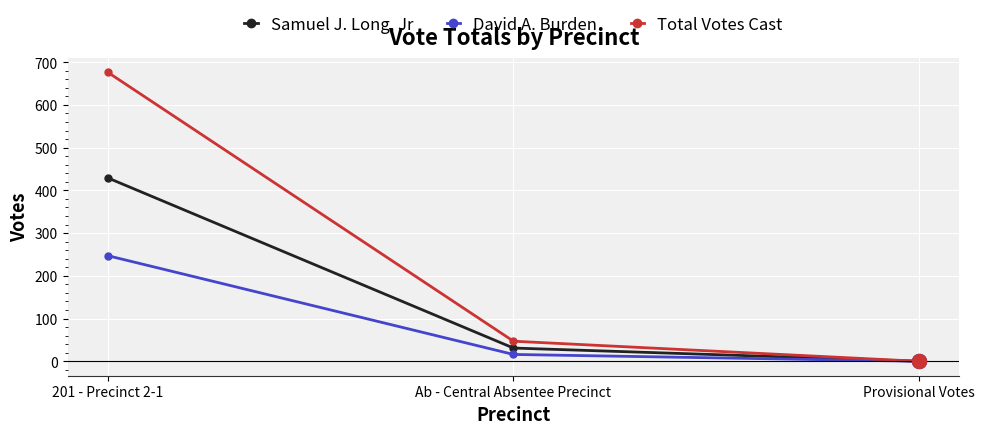

Rank the series by their maximum value, from lowest to highest.

David A. Burden, Samuel J. Long, Jr, Total Votes Cast